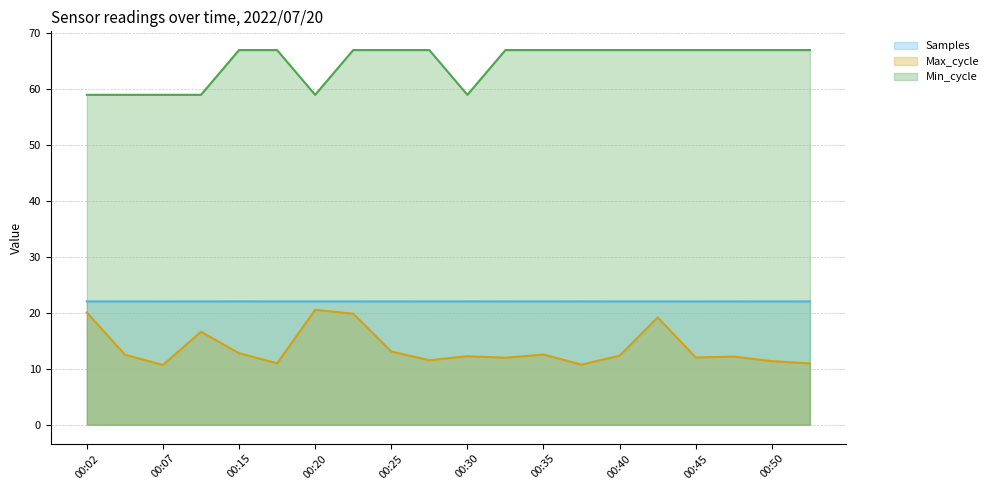

What is the difference between the second highest and second lowest values in the Min_cycle series?

8.0